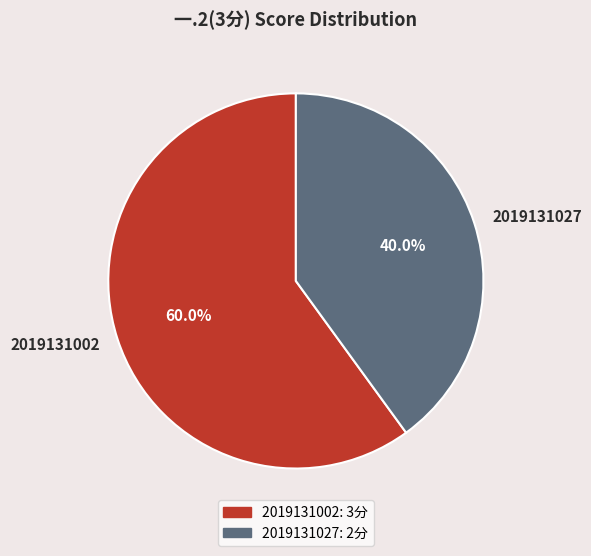

What is the ratio of the value at 2019131027 to the value at 2019131002?

0.7